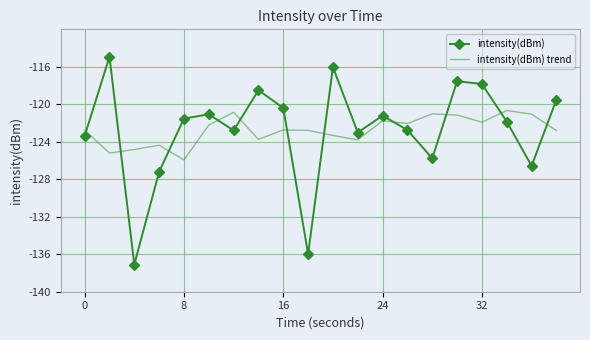

Rank the series by their maximum value, from lowest to highest.

intensity(dBm) trend, intensity(dBm)